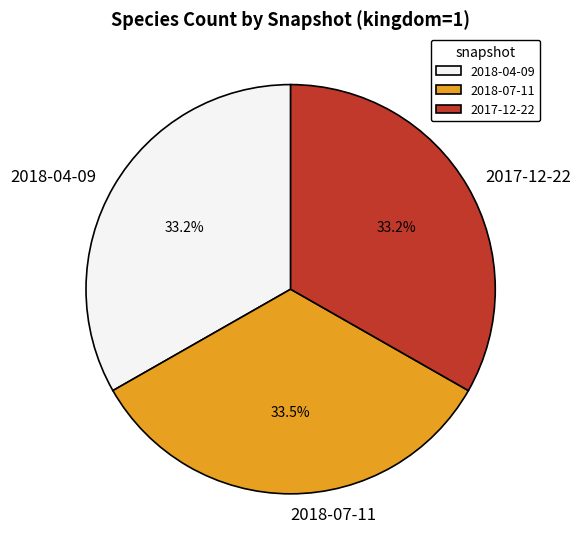

How many slices are in this pie chart?

3